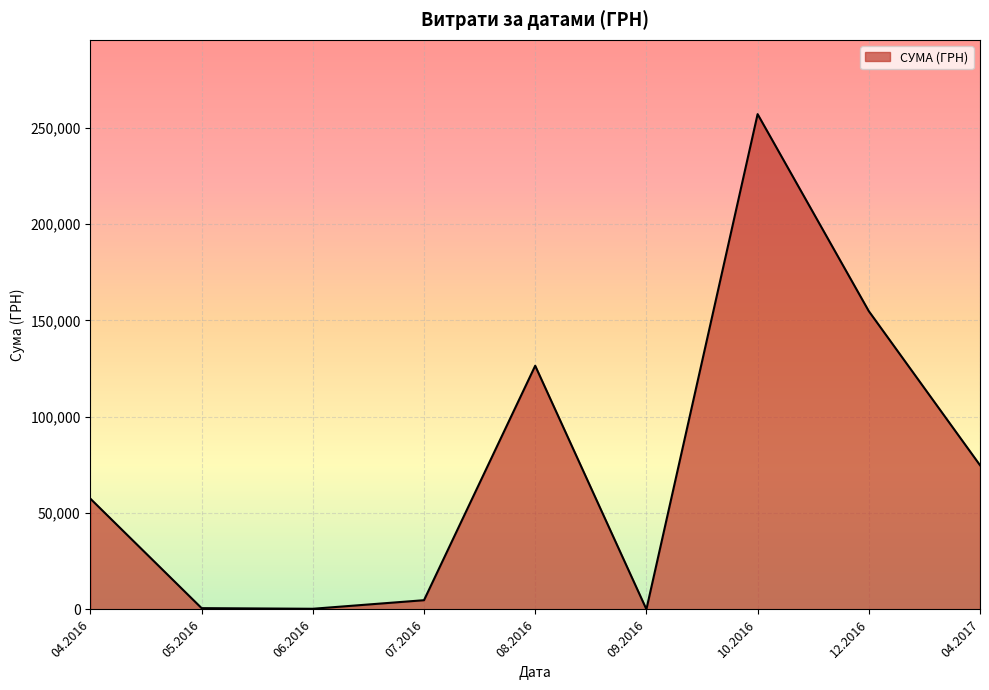

What is the greatest value displayed?

257087.8